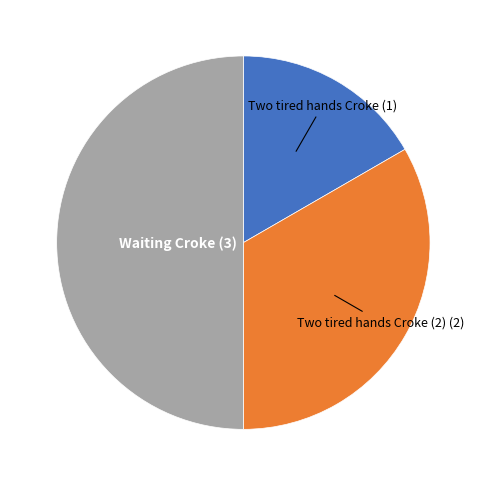

Is there any slice that represents more than half of the pie?

No